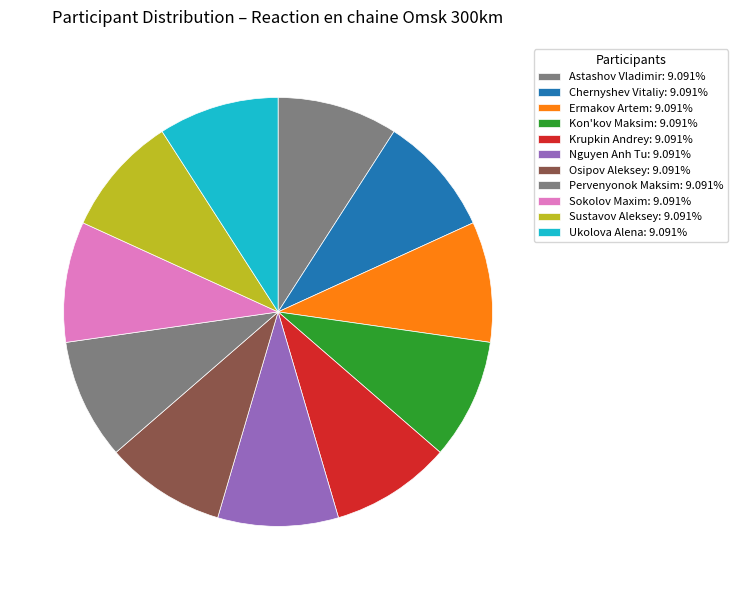

True or false: Sustavov Aleksey accounts for 9% of the total.

True